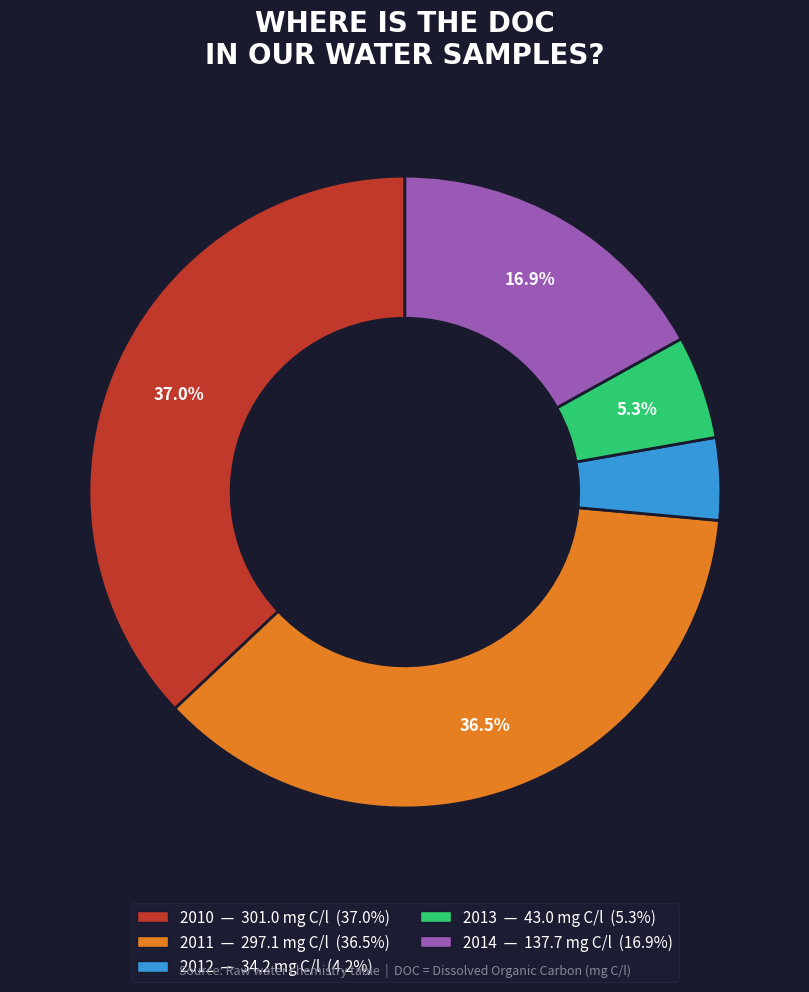

Does any single category account for the majority?

No